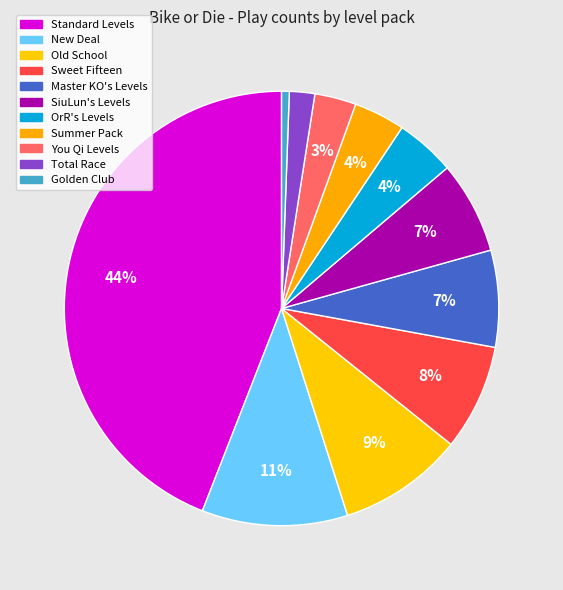

True or false: Old School accounts for 23% of the total.

False